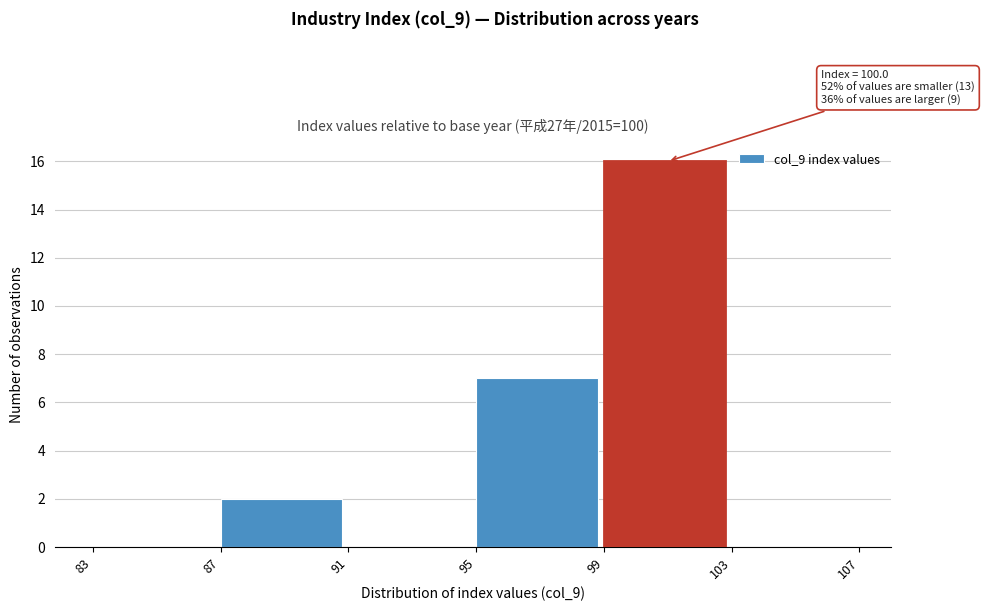

Which range on the x-axis has the tallest bar?

99 to 103